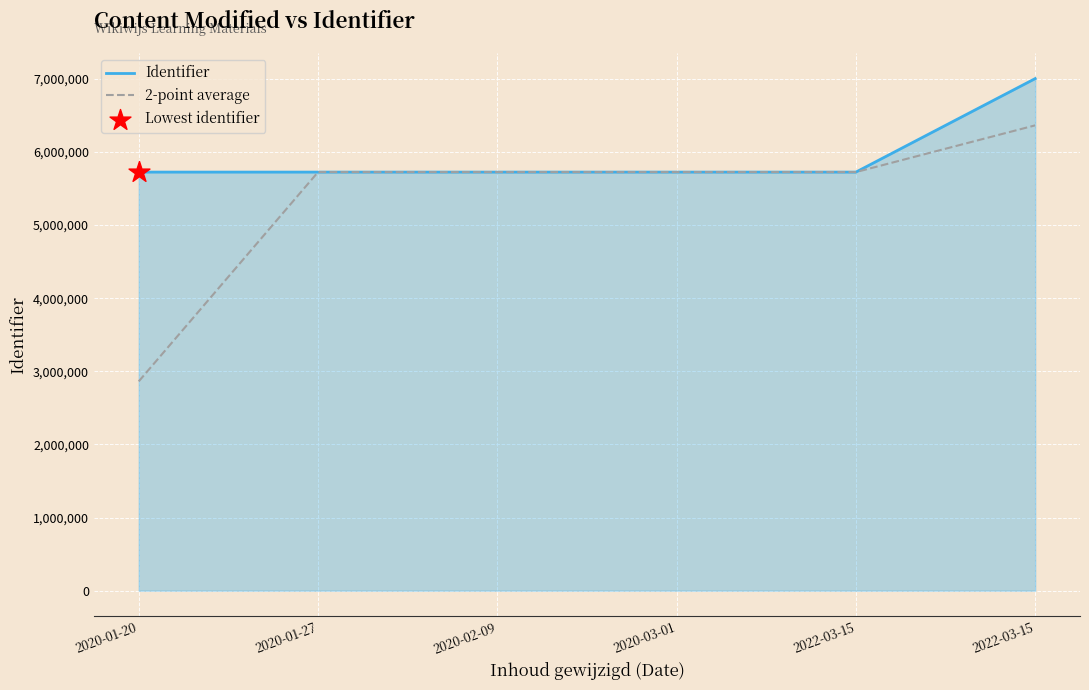

At which category is the sum across all series the highest?

2022-03-15